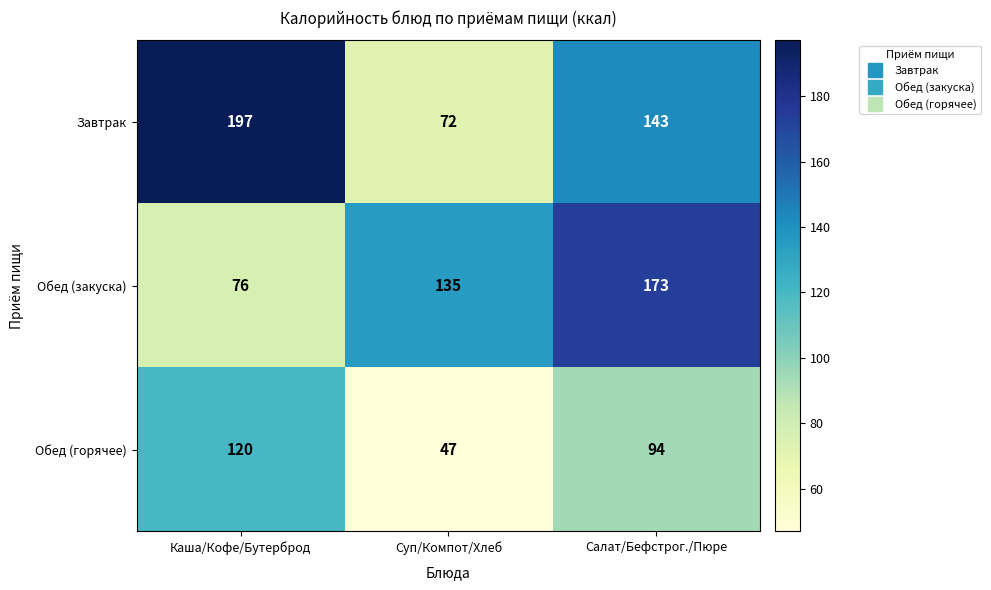

The Обед (горячее) series shows 94 at Салат/Бефстрог./Пюре. True or false?

True